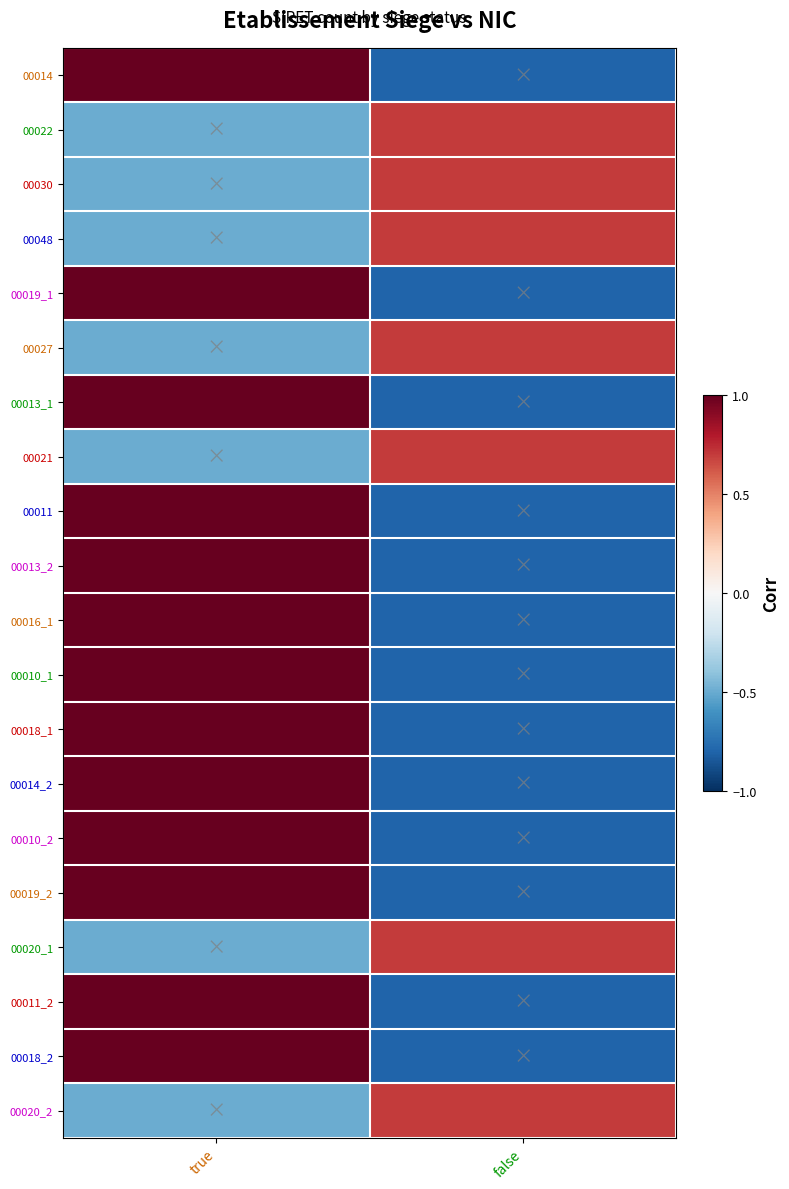

Rank the series by their maximum value, from highest to lowest.

00014, 00019_1, 00013_1, 00011, 00013_2, 00016_1, 00010_1, 00018_1, 00014_2, 00010_2, 00019_2, 00011_2, 00018_2, 00022, 00030, 00048, 00027, 00021, 00020_1, 00020_2